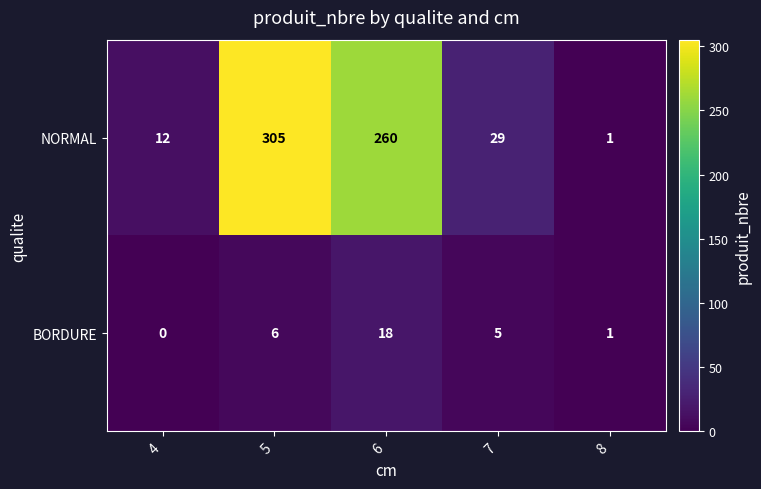

What is the difference between the maximum and minimum values in the BORDURE series?

18